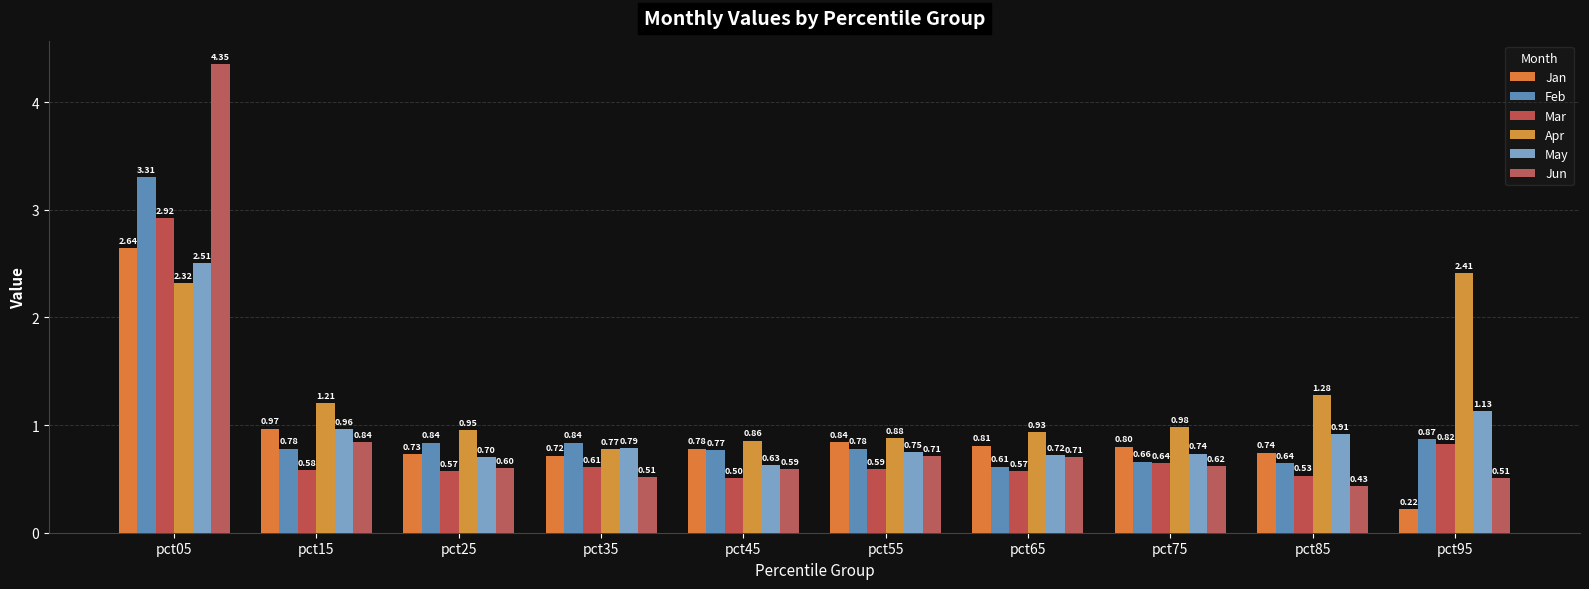

Reading left to right, what are all the values shown in this chart?

Jan: 2.6	1.0	0.7	0.7	0.8	0.8	0.8	0.8	0.7	0.2
Feb: 3.3	0.8	0.8	0.8	0.8	0.8	0.6	0.7	0.6	0.9
Mar: 2.9	0.6	0.6	0.6	0.5	0.6	0.6	0.6	0.5	0.8
Apr: 2.3	1.2	1.0	0.8	0.9	0.9	0.9	1.0	1.3	2.4
May: 2.5	1.0	0.7	0.8	0.6	0.7	0.7	0.7	0.9	1.1
Jun: 4.4	0.8	0.6	0.5	0.6	0.7	0.7	0.6	0.4	0.5